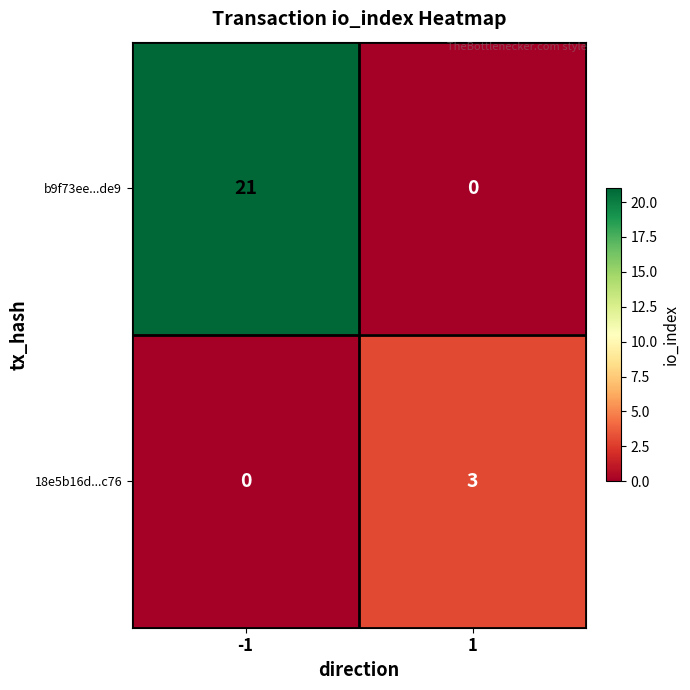

What is the greatest value displayed?

21